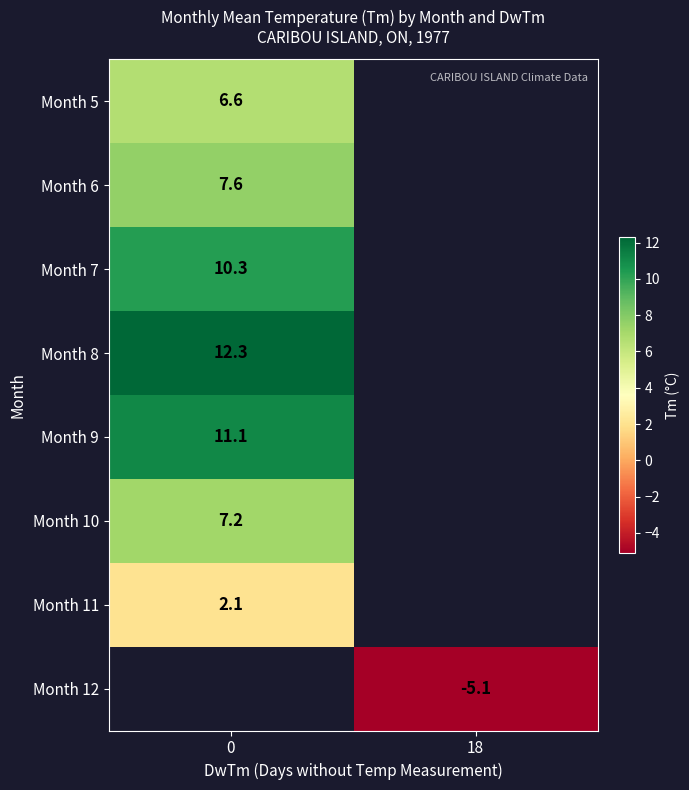

Is the value of Month 10 at 0 greater than the value of Month 8 at 0?

No